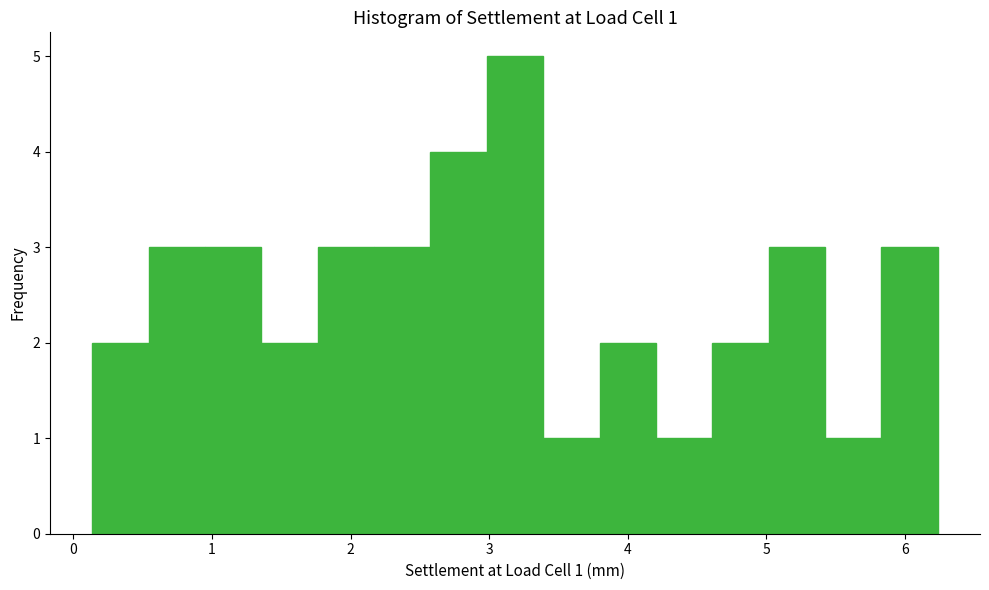

Which range on the x-axis has the tallest bar?

3.0 to 3.4